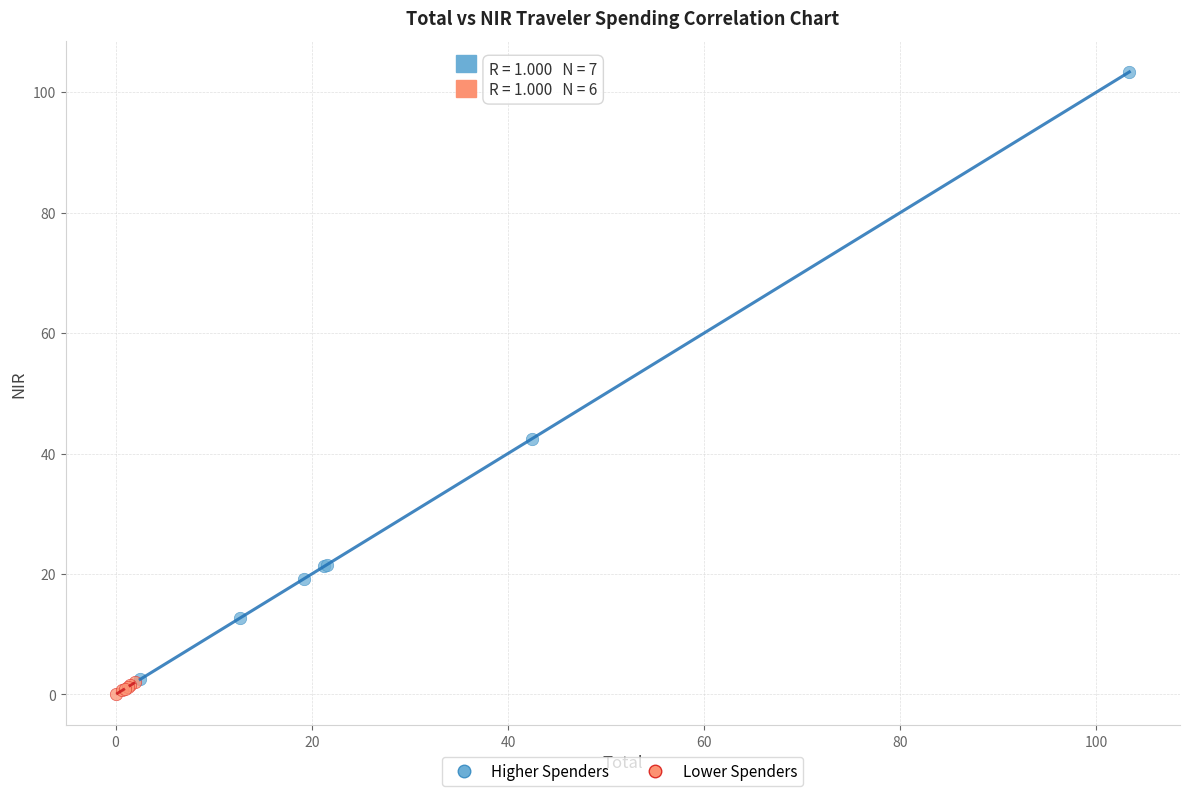

Which series contains the lowest Y value?

Lower Spenders